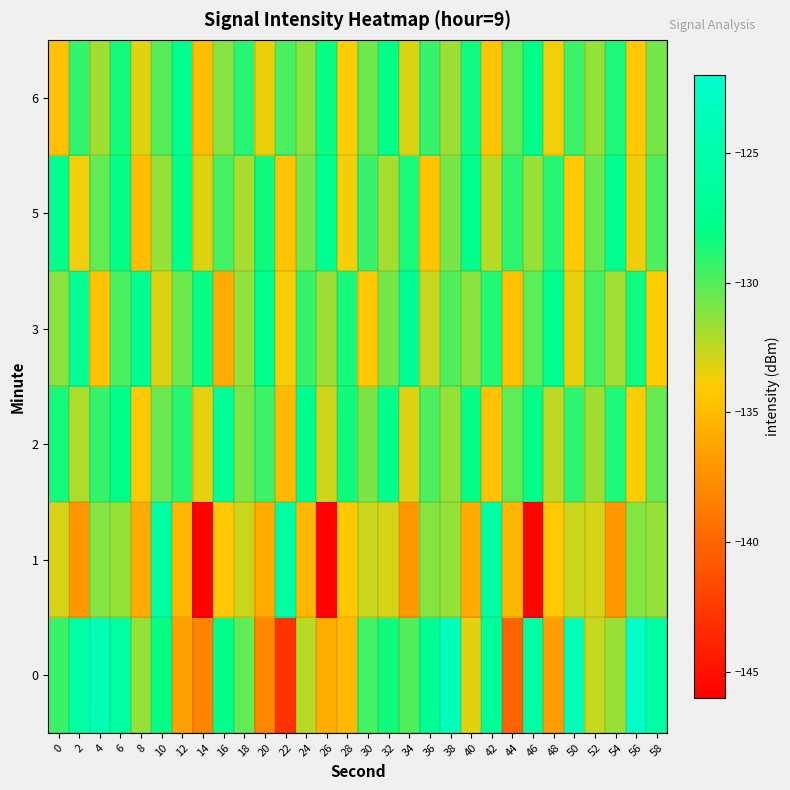

Between 58 and 22, which is larger?

58